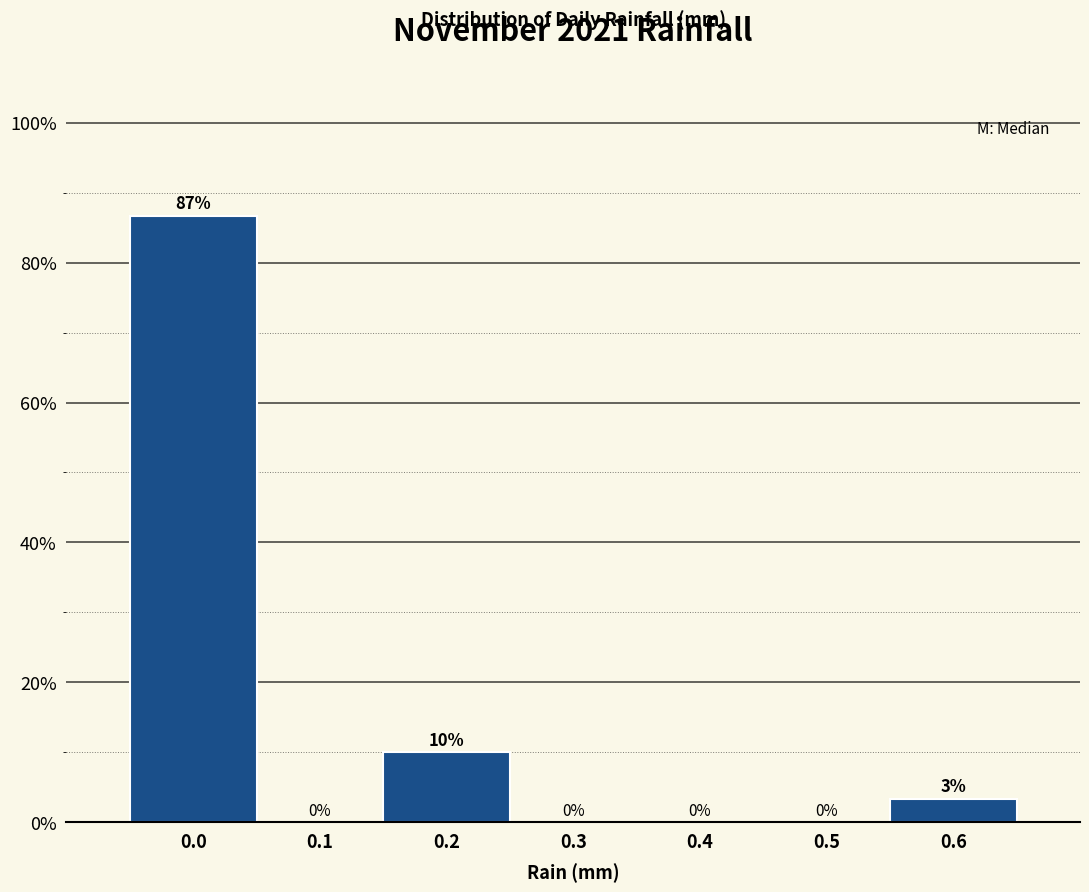

The chart shows a value of 122.5 at 0.0. True or false?

False